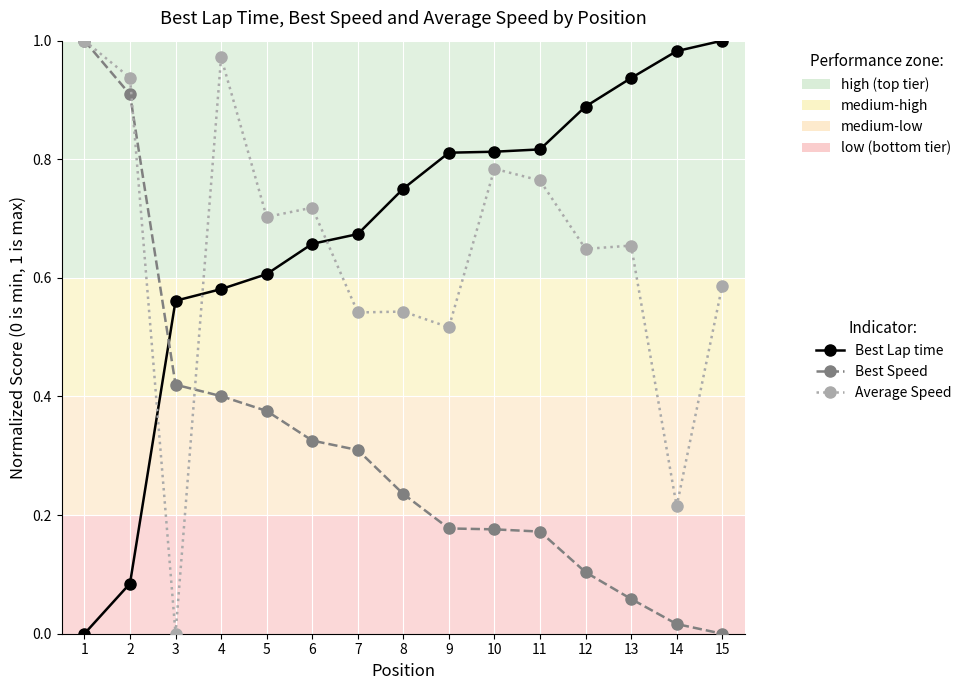

The Best Speed series shows 0.2 at 2. True or false?

False